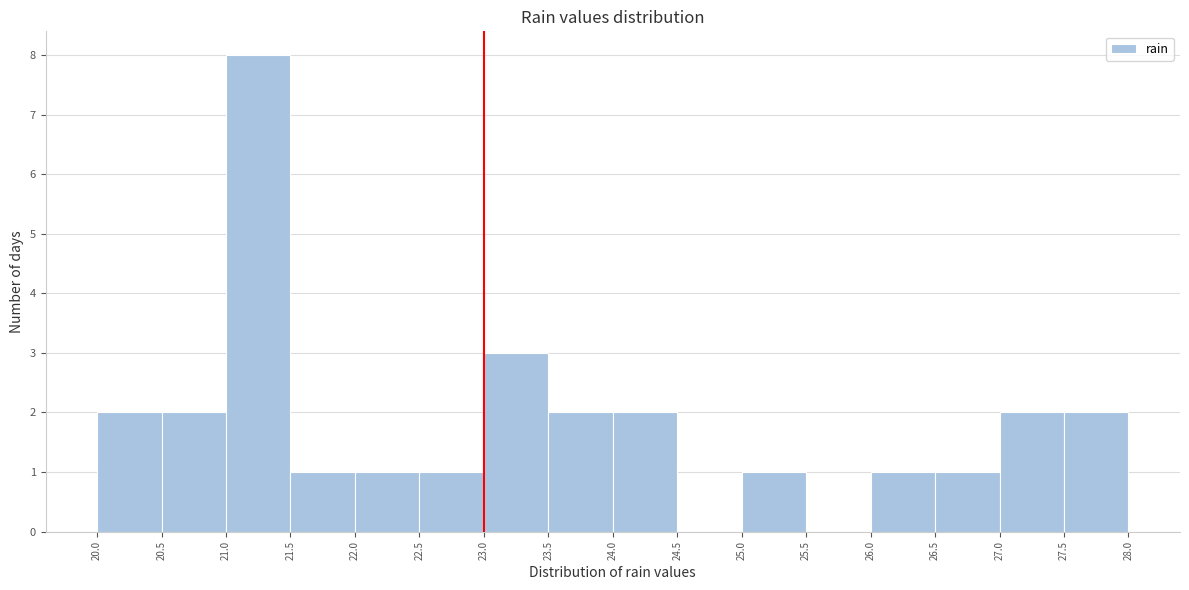

Reading left to right, transcribe this chart: for each bar, give the range it covers on the x-axis and its height. The values are not printed on the chart, so give them approximately, as read against the axis.

20.0 to 20.5: 2
20.5 to 21.0: 2
21.0 to 21.5: 8
21.5 to 22.0: 1
22.0 to 22.5: 1
22.5 to 23.0: 1
23.0 to 23.5: 3
23.5 to 24.0: 2
24.0 to 24.5: 2
24.5 to 25.0: 0
25.0 to 25.5: 1
25.5 to 26.0: 0
26.0 to 26.5: 1
26.5 to 27.0: 1
27.0 to 27.5: 2
27.5 to 28.0: 2